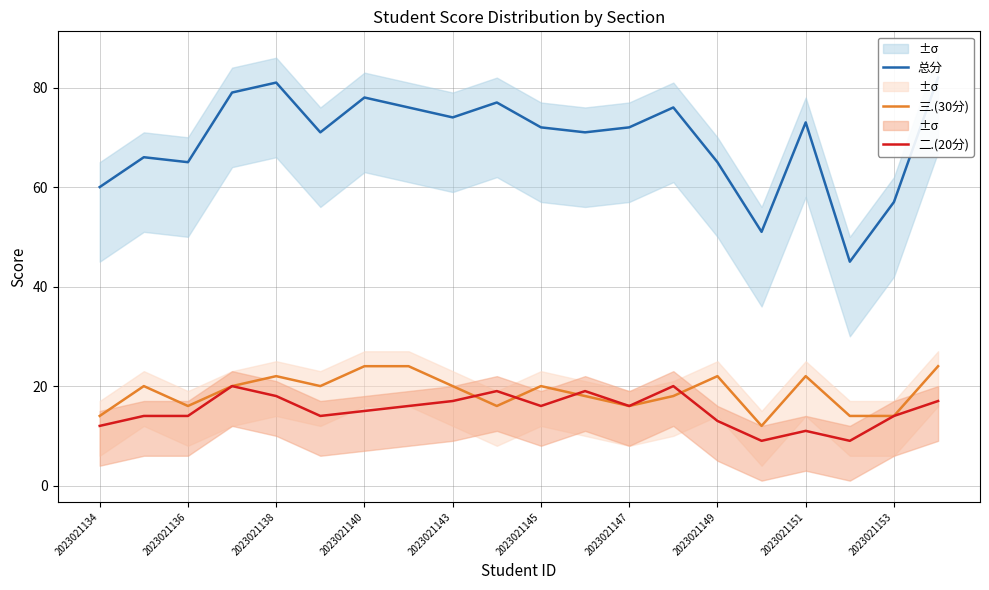

Is the value of 三.(30分) at 2023021140 greater than the value of 二.(20分) at 2023021147?

Yes